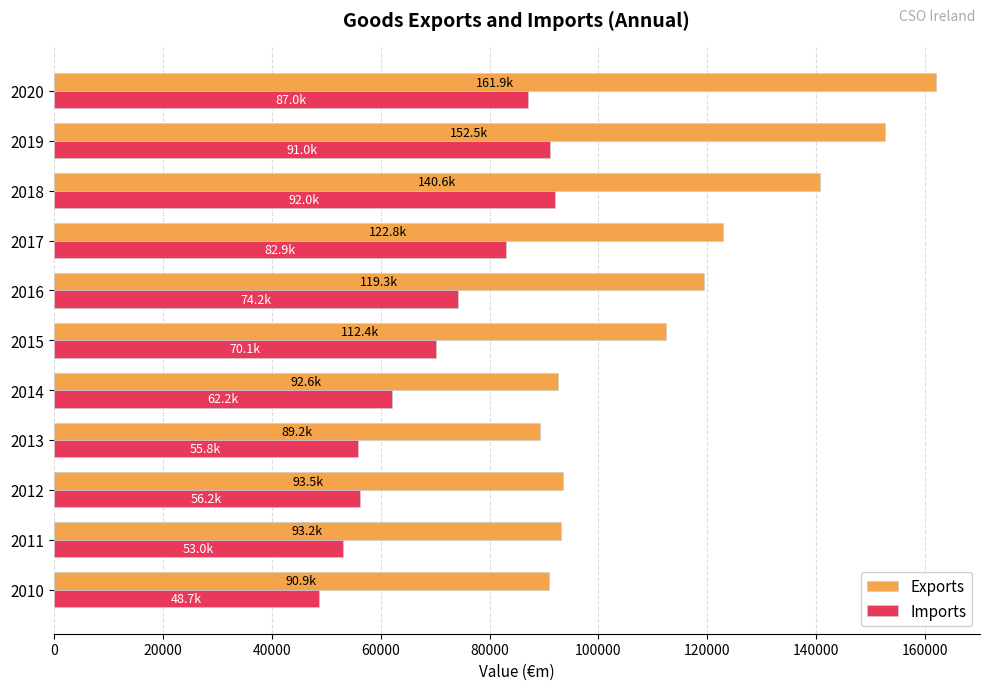

At 2014, list the series in order from smallest to largest.

Imports, Exports